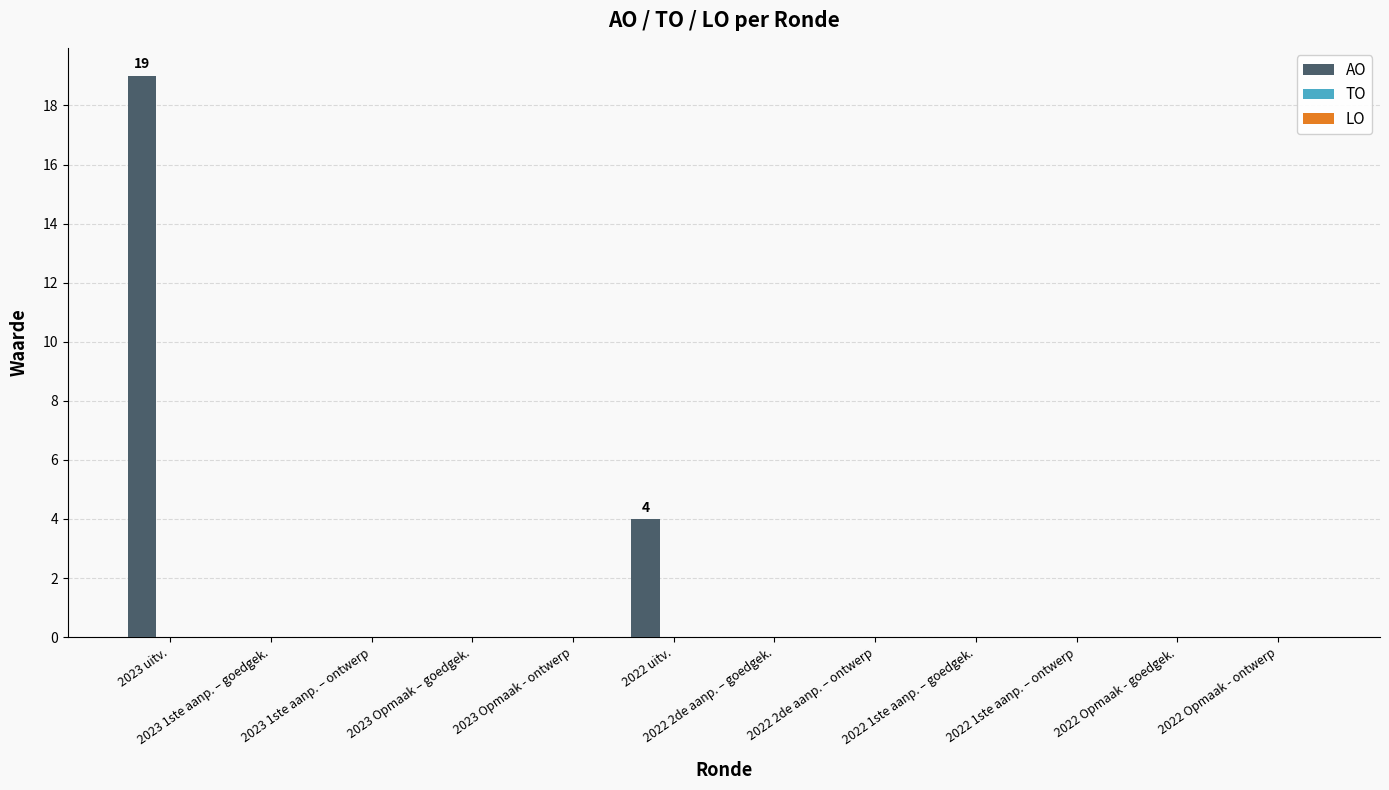

What is the maximum value shown in the chart?

19